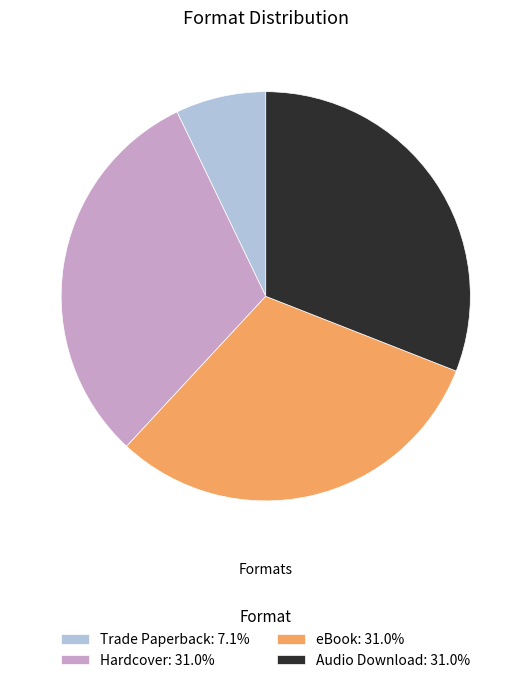

Is it true that eBook is 23% of the pie?

False